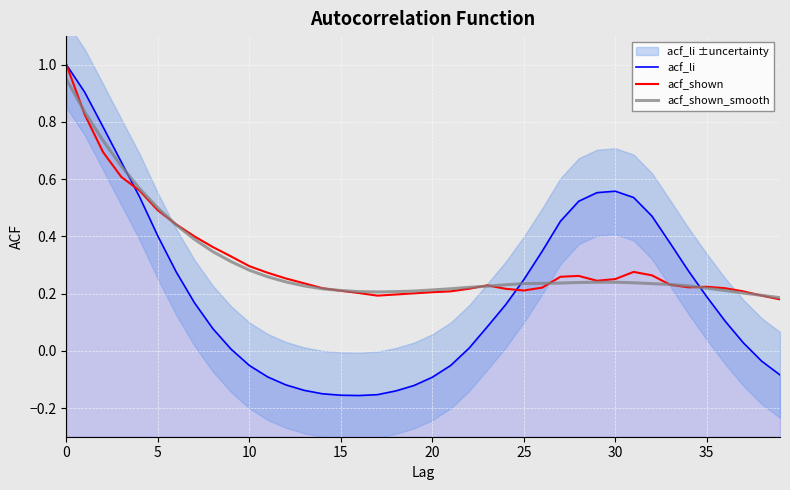

At which label does acf_li reach its minimum?

16